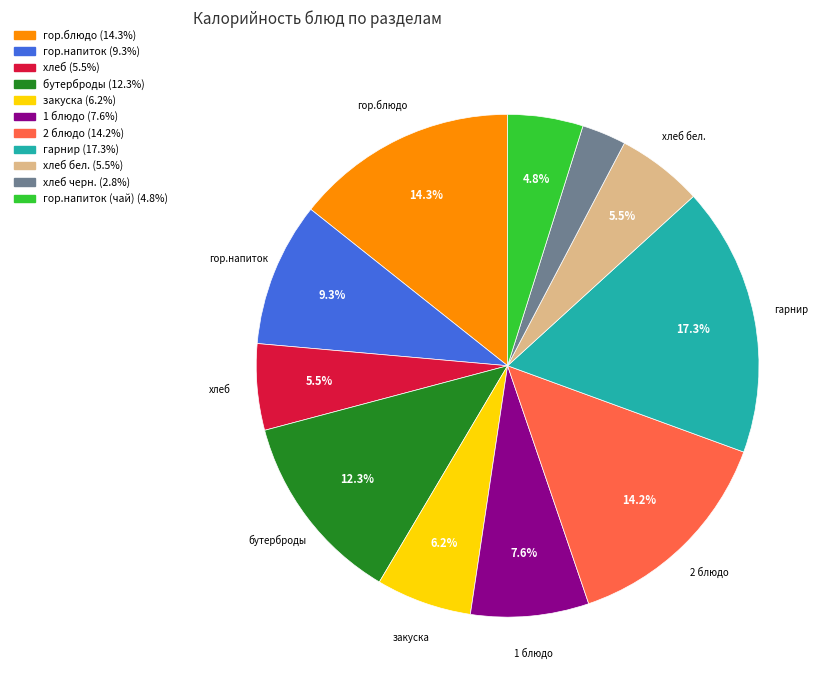

Is there any slice that represents more than half of the pie?

No